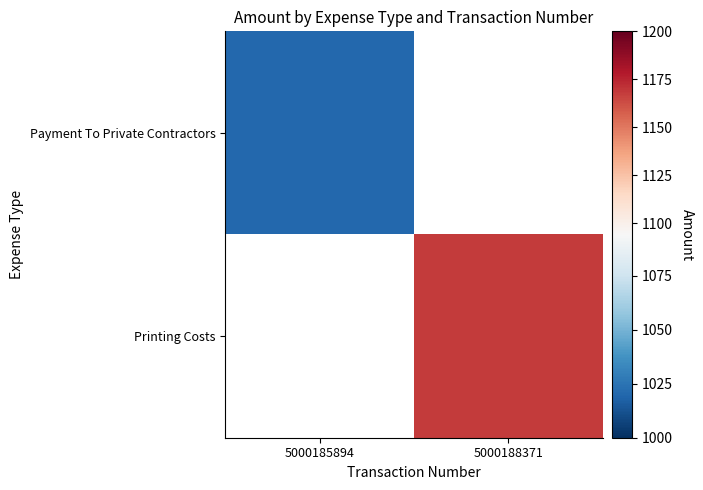

At how many categories does at least one series exceed 1047?

1